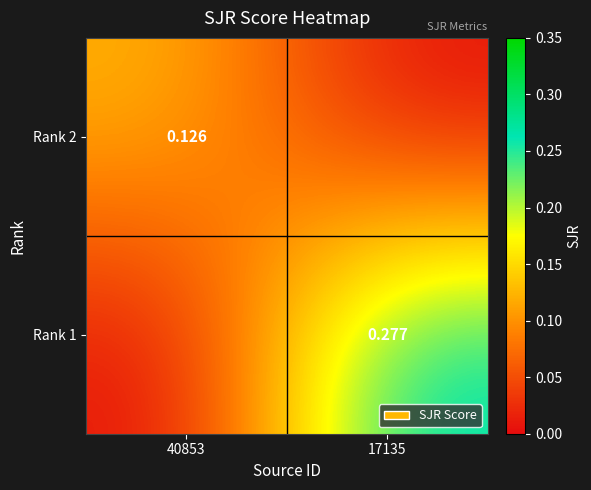

How many data points does each series have?

2